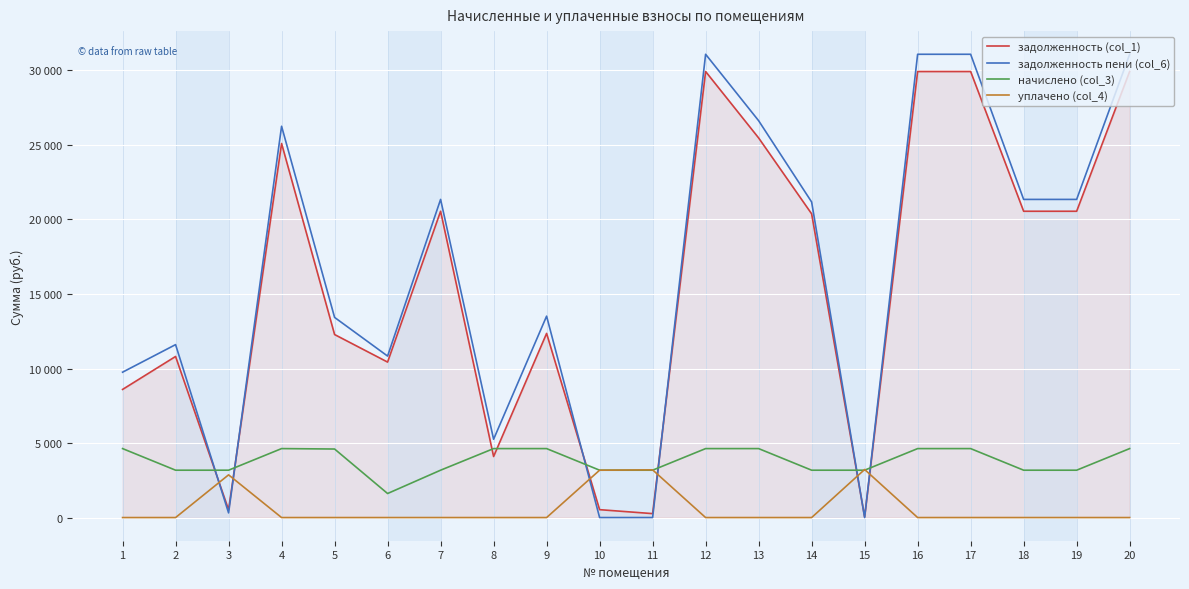

At which category is the sum across all series the highest?

12